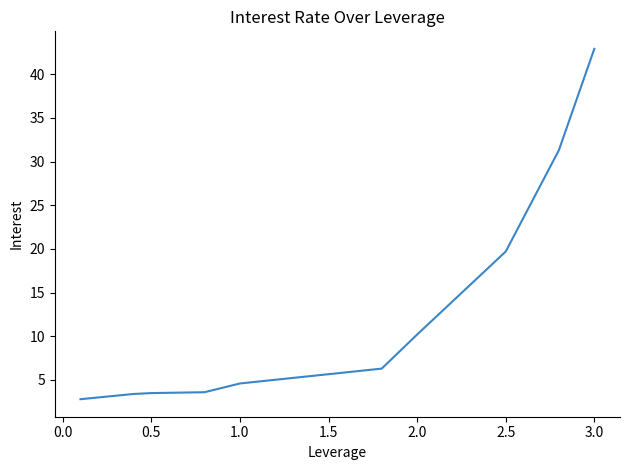

True or false: there are more than 2 points higher than both neighbors.

False